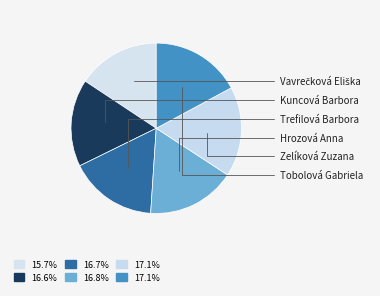

Count the number of slices in the pie.

6